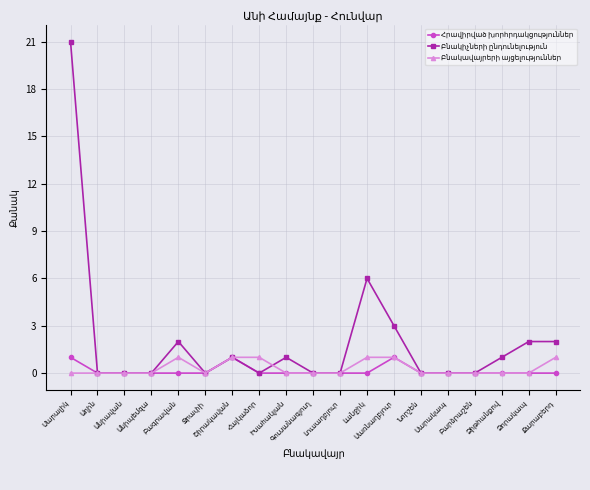

What is the maximum value shown in the chart?

21